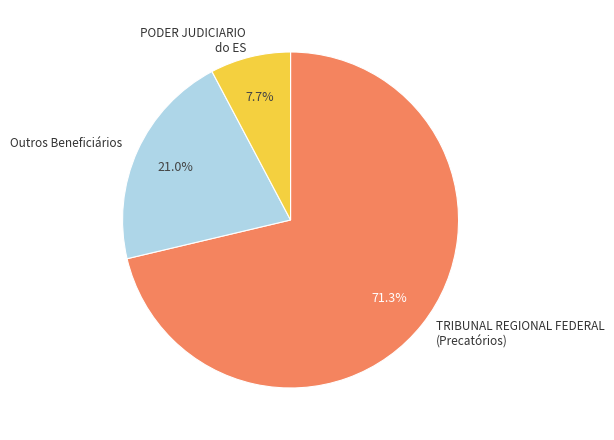

Is there any slice that represents more than half of the pie?

Yes